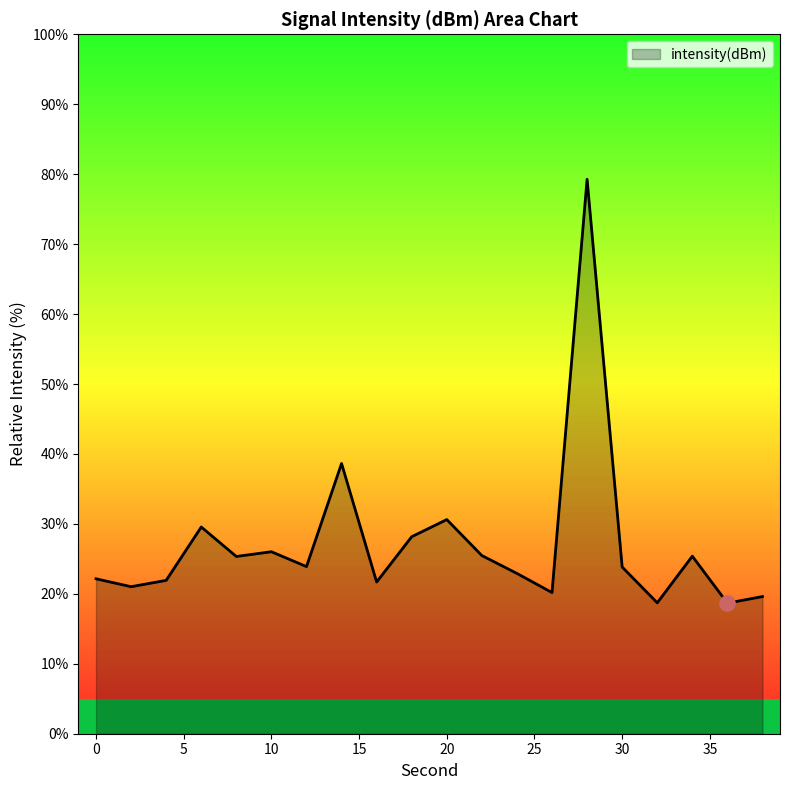

What is the smallest value displayed?

18.7